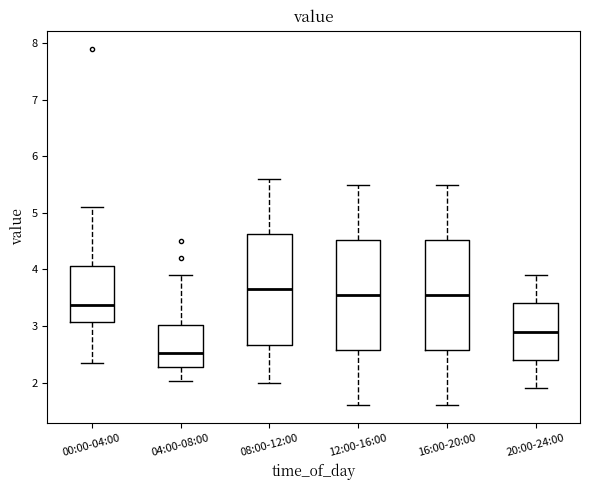

Reading left to right, transcribe this box plot: for each box, give where its median line is, the range the box spans, and where its two whiskers end, as read against the y-axis. The values are not printed on the chart, so give them approximately, as read against the axis.

00:00-04:00: median 3.4, box 3.1 to 4.1, whiskers 2.4 to 5.1
04:00-08:00: median 2.5, box 2.3 to 3.0, whiskers 2.0 to 3.9
08:00-12:00: median 3.7, box 2.7 to 4.6, whiskers 2.0 to 5.6
12:00-16:00: median 3.6, box 2.6 to 4.5, whiskers 1.6 to 5.5
16:00-20:00: median 3.6, box 2.6 to 4.5, whiskers 1.6 to 5.5
20:00-24:00: median 2.9, box 2.4 to 3.4, whiskers 1.9 to 3.9